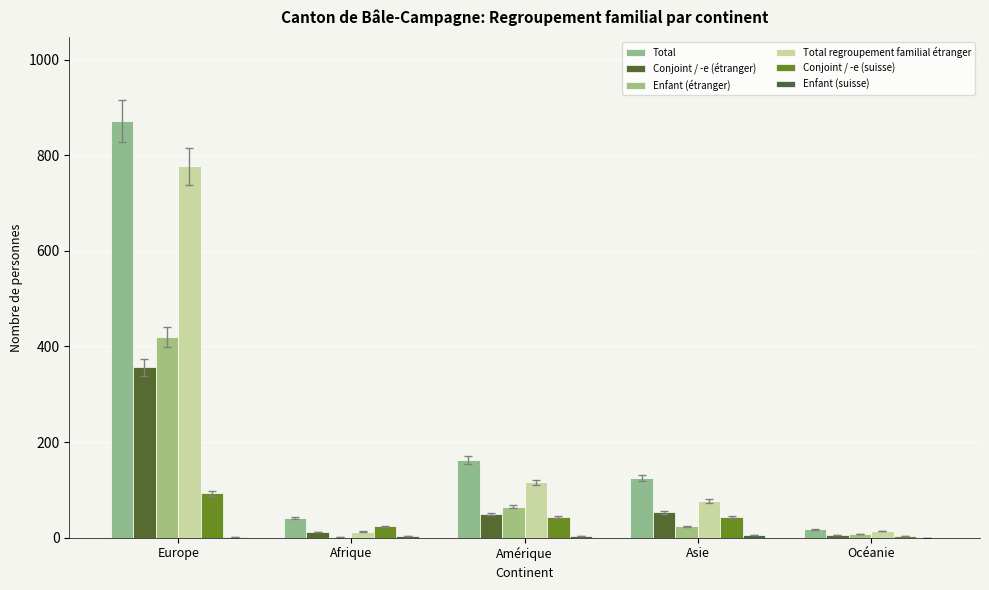

Does the chart contain stacked bars?

No